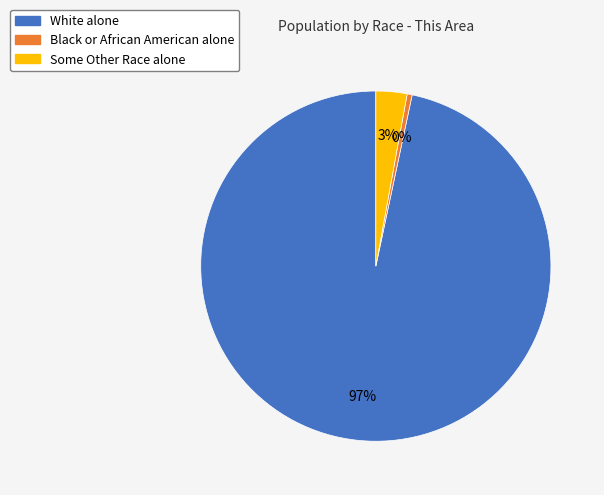

Which slice is the smallest?

Black or African American alone